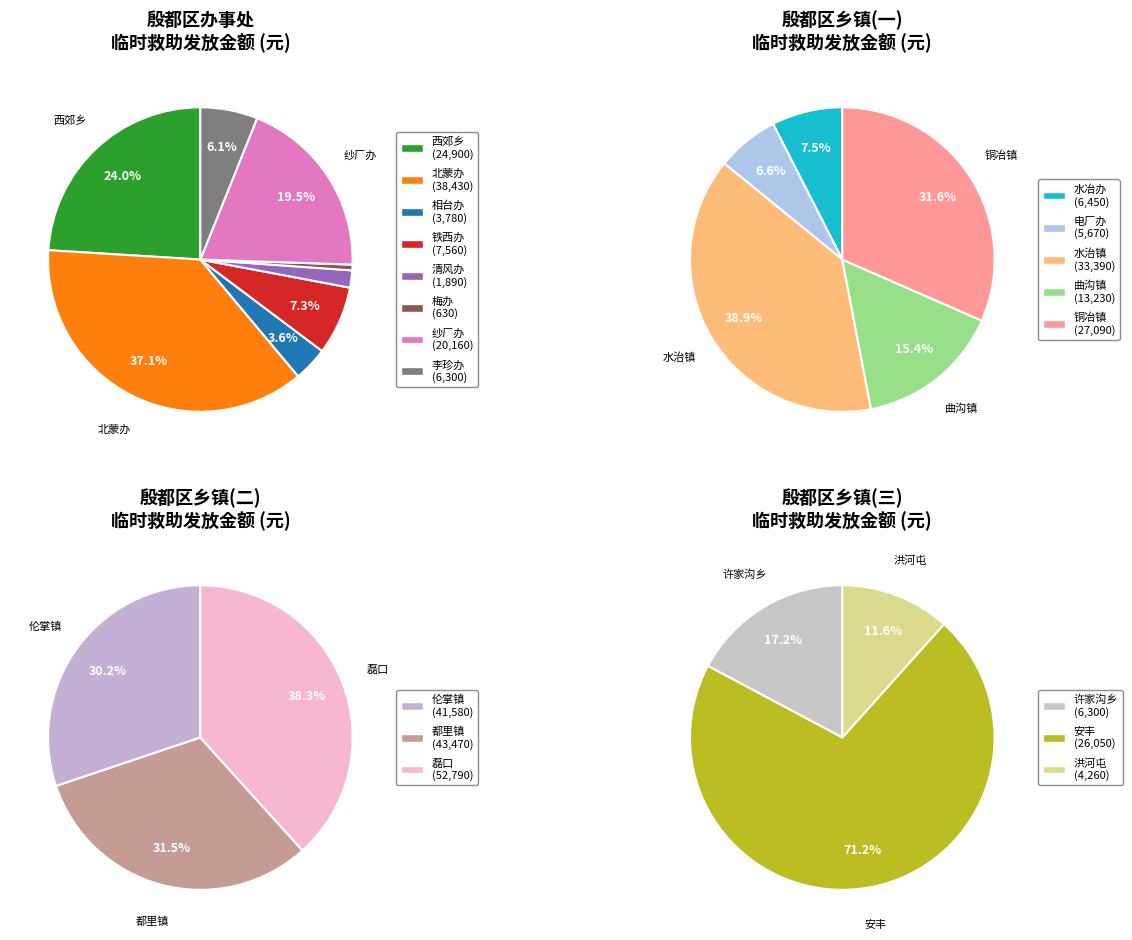

What is the change in value from 北蒙办 to 李珍办?

-32130